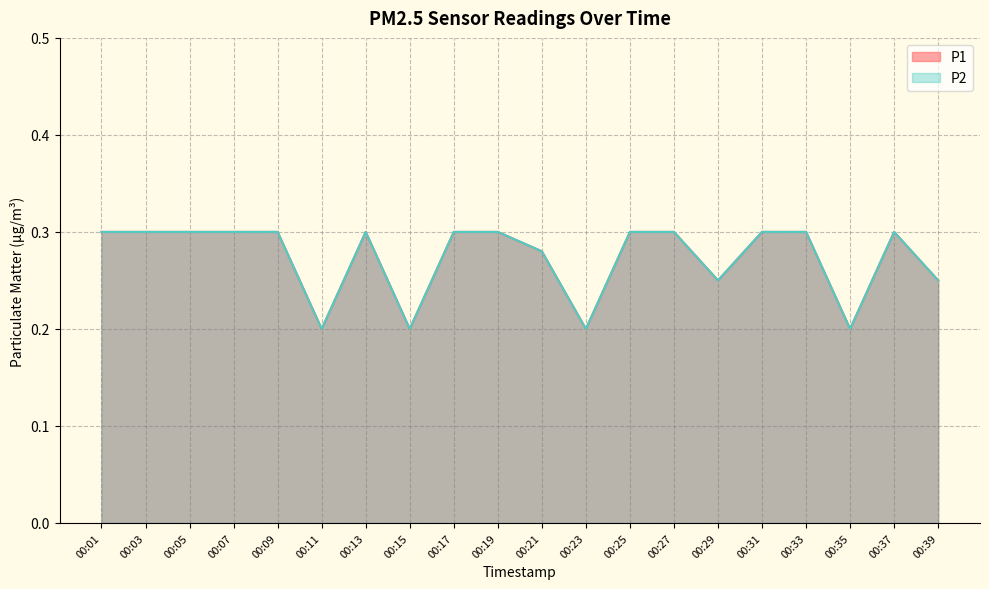

Which series has the largest total across all categories?

P1